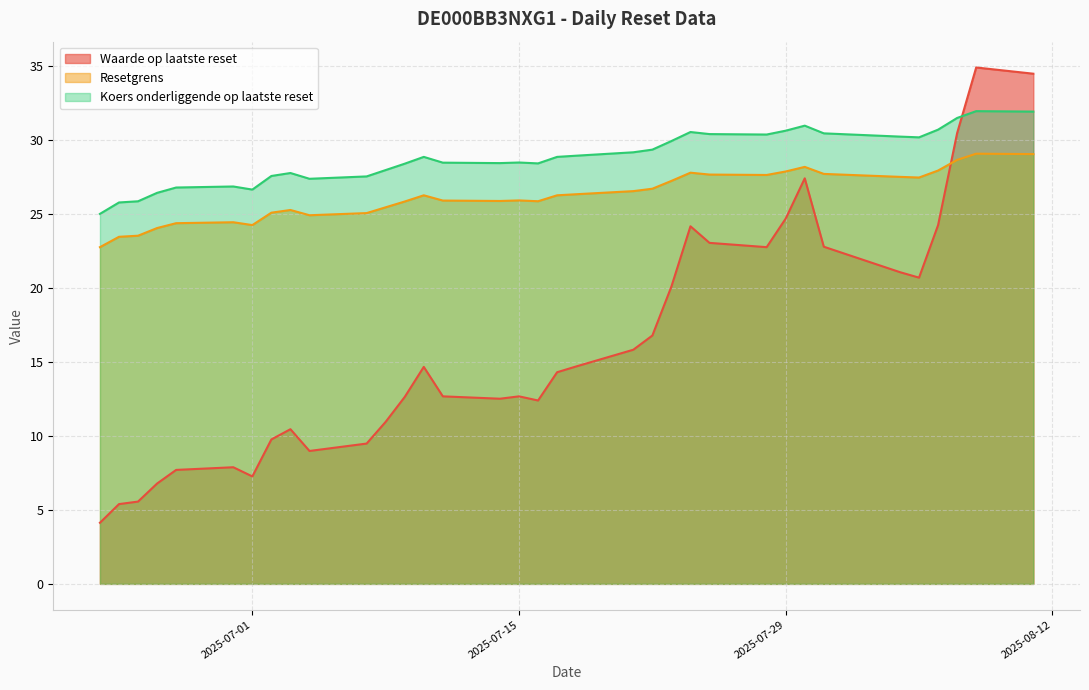

What is the difference between the maximum and minimum values in the Koers onderliggende op laatste reset series?

6.9